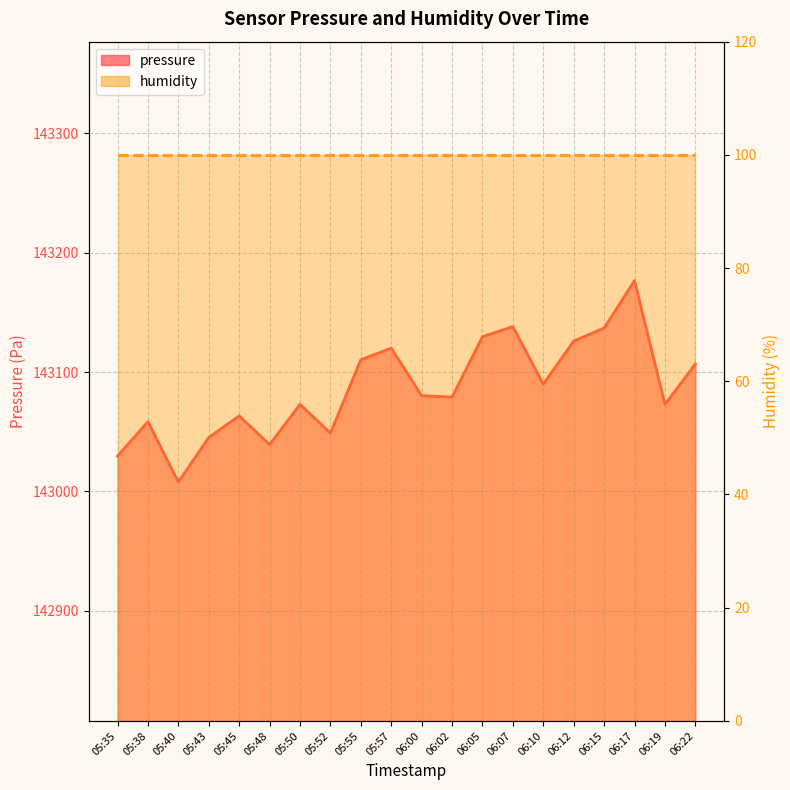

Where is the data nearest to the value 143092?

06:10